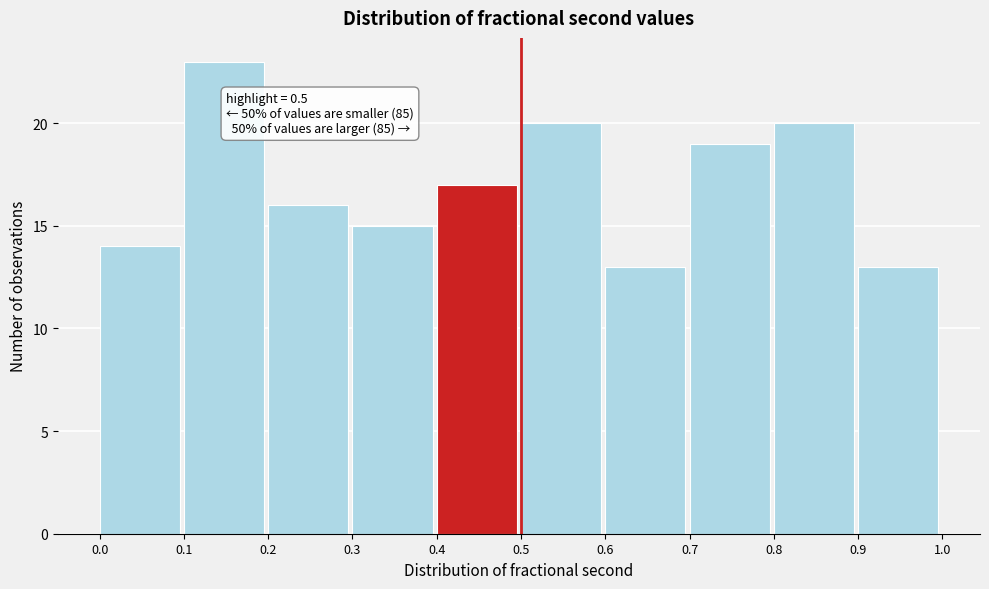

Which range on the x-axis has the tallest bar?

0.1 to 0.2